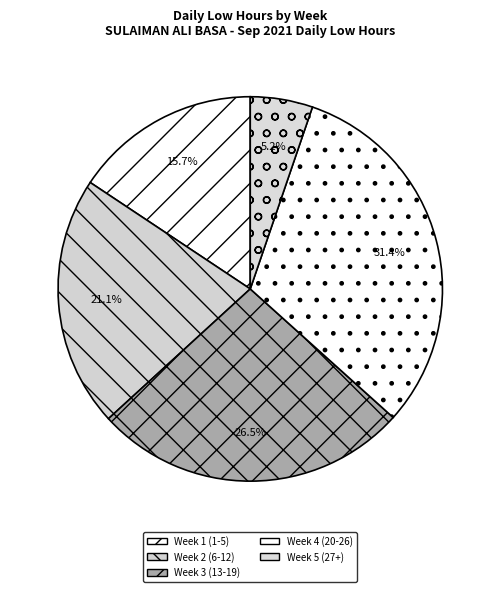

Is there a majority slice in this chart?

No